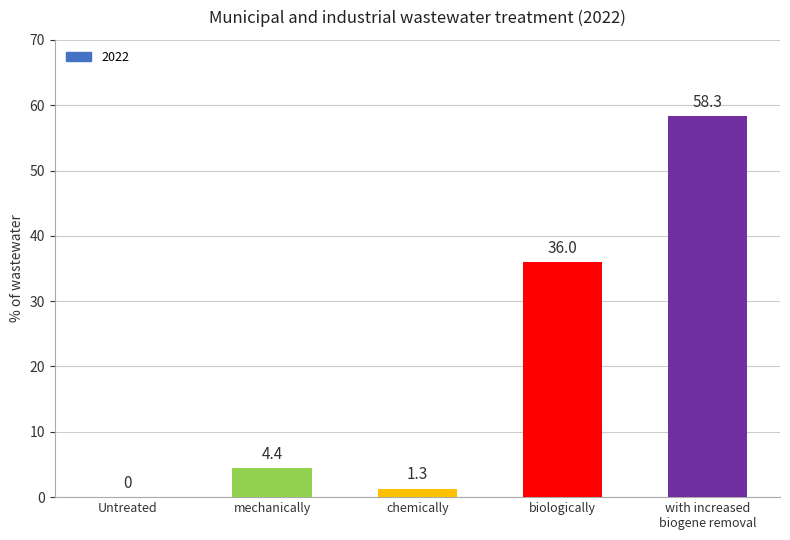

What is the greatest value displayed?

58.3